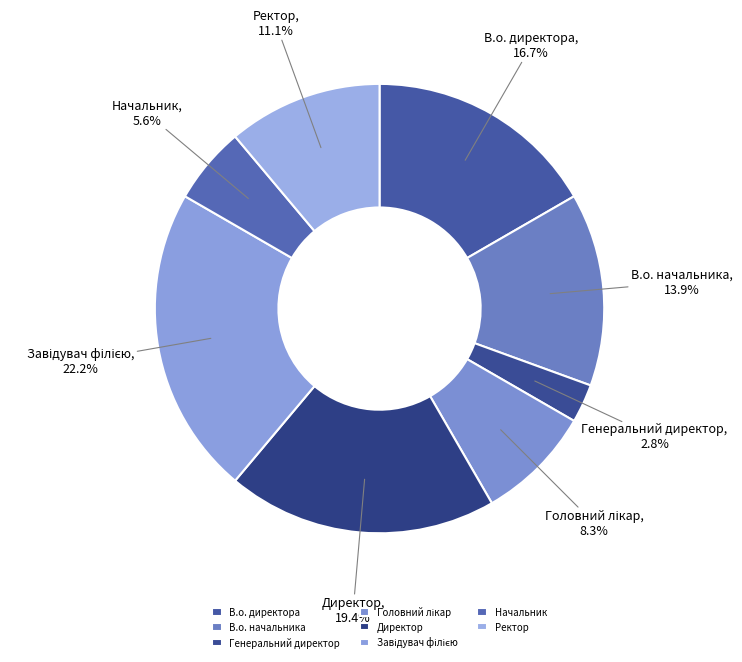

Is Директор the majority of the pie?

No